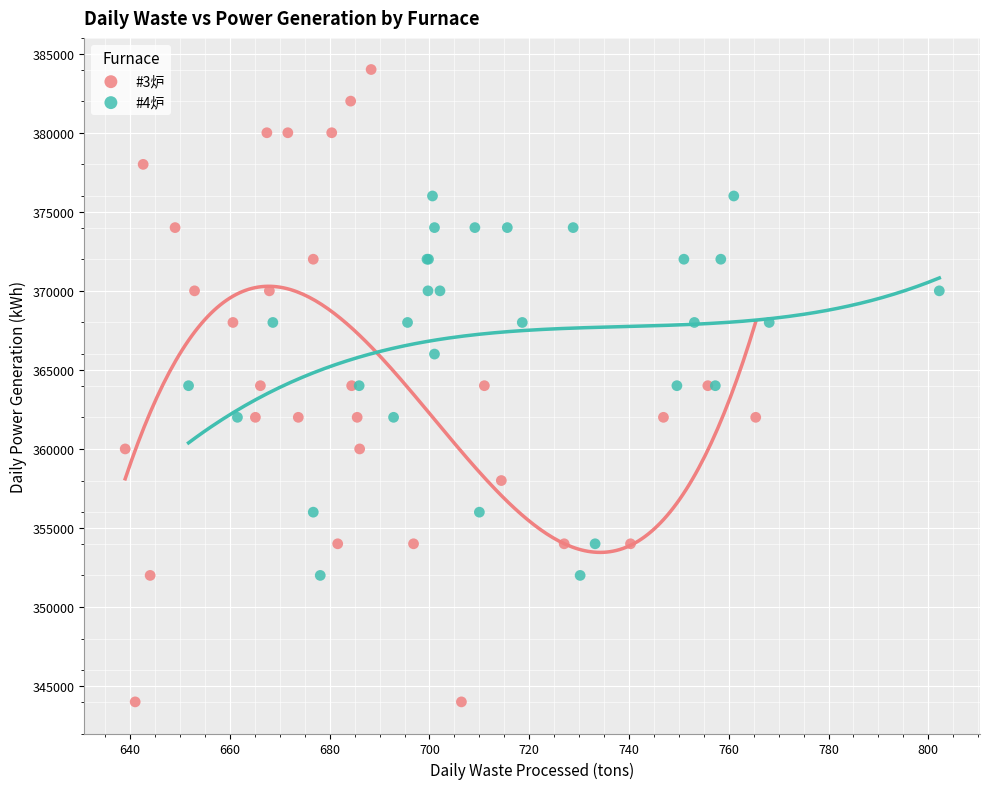

Which series reaches the minimum Y coordinate?

#3炉